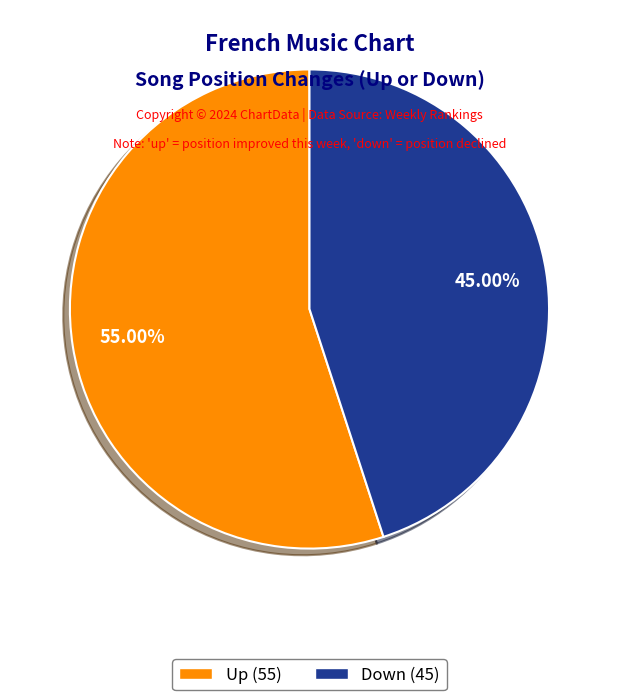

Is there a majority slice in this chart?

Yes